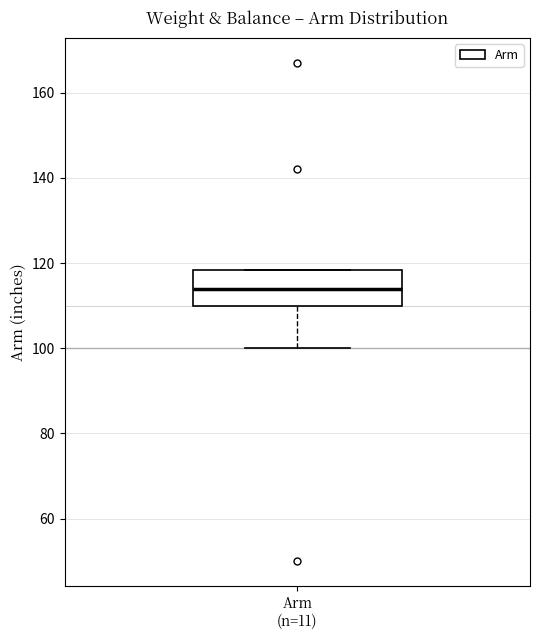

Read this box plot against the y-axis: the position of the median line, the range covered by the box, and the ends of both whiskers. The values are not printed on the chart, so give them approximately, as read against the axis.

median 114, box 110 to 118, whiskers 100 to 118